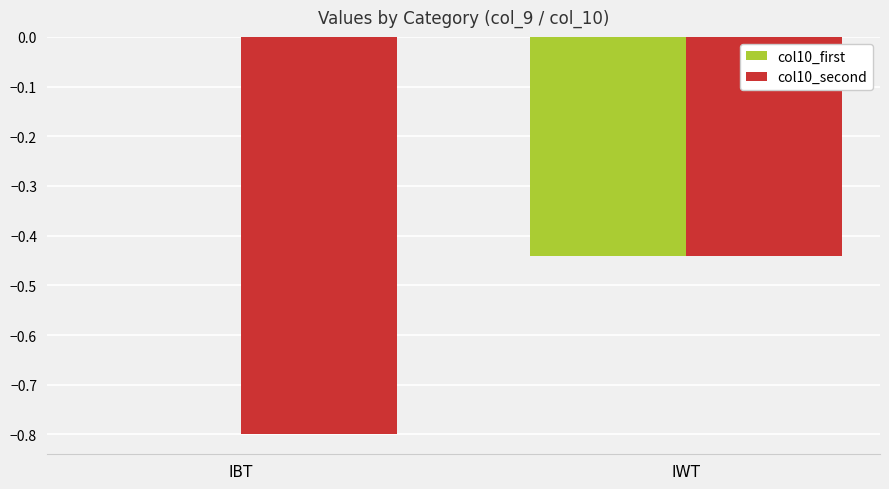

What is the difference between the col10_first values at IBT and IWT?

0.4